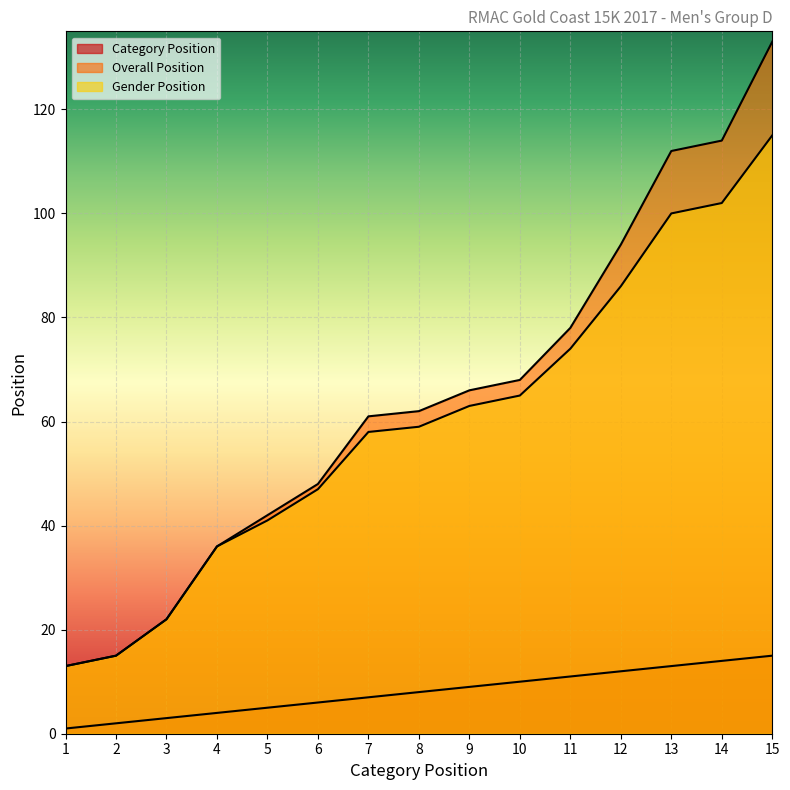

What is the difference between the Gender Position values at 2 and 10?

50